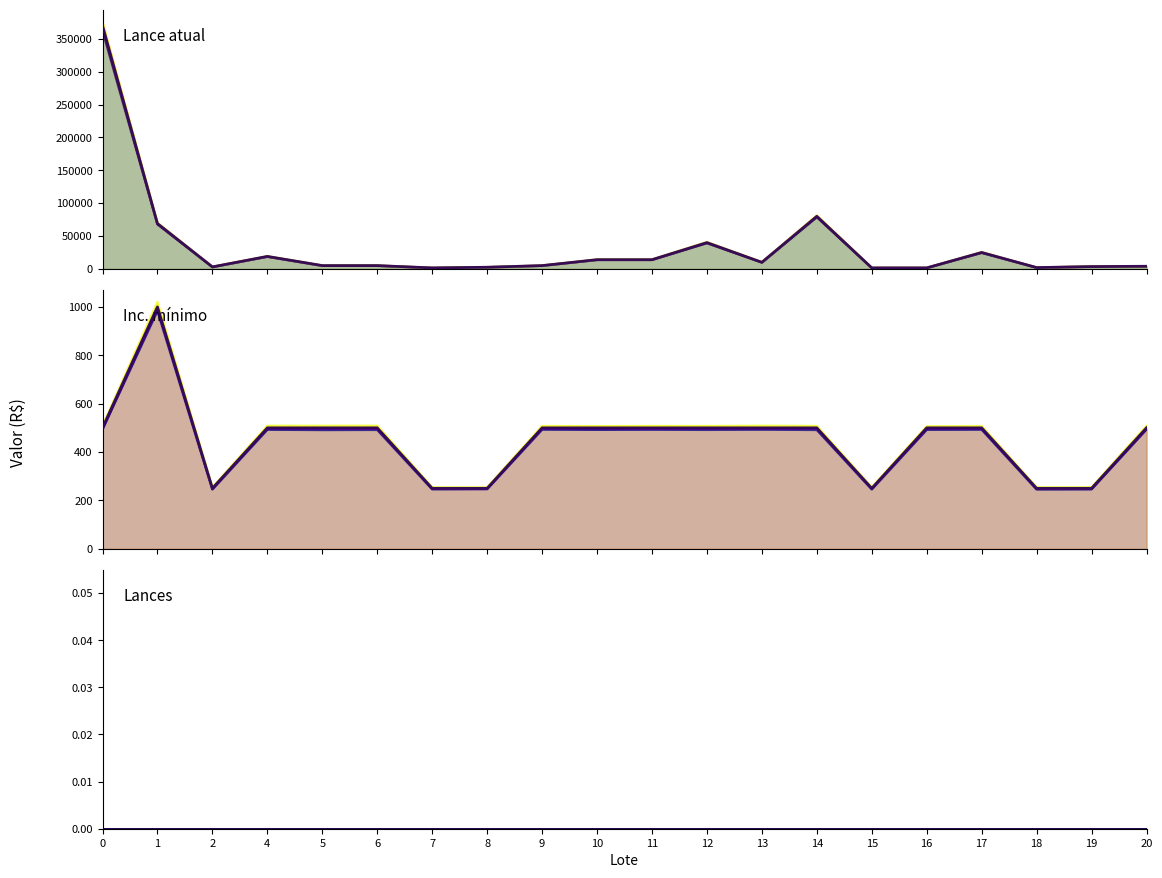

What is the difference between the highest and lowest values at 4?

18500